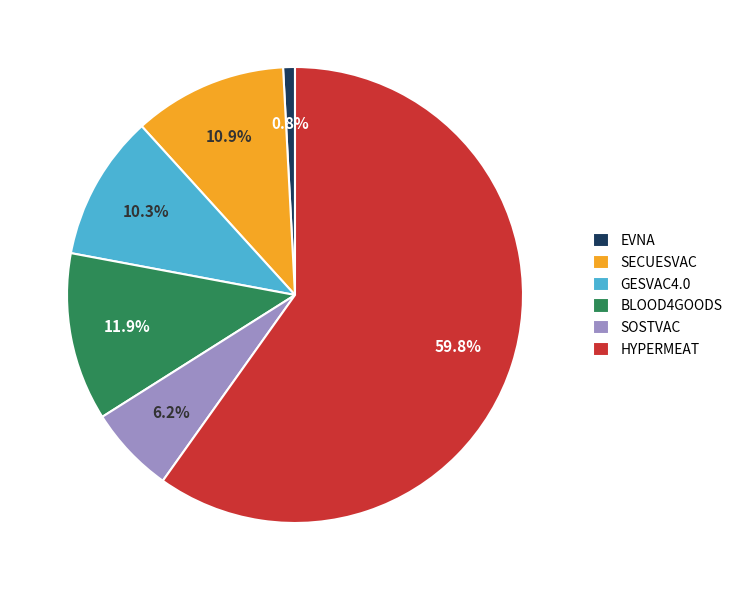

To the nearest percent, what percentage of the pie is EVNA?

1%